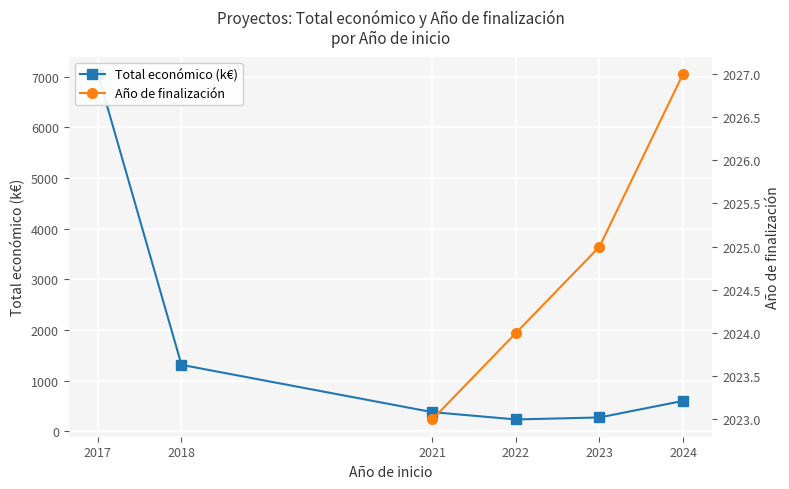

What is the greatest value displayed?

7056.7